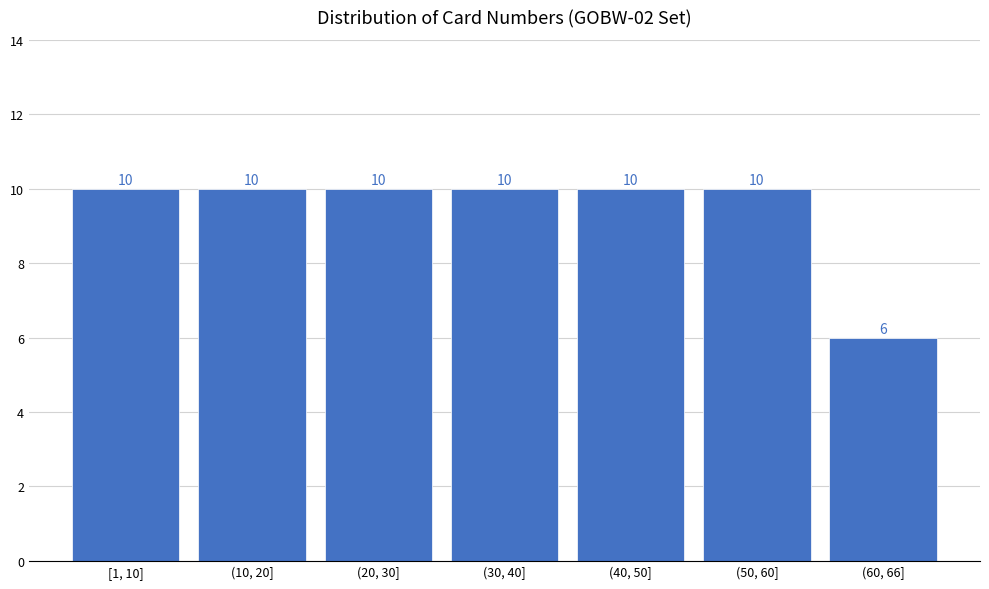

Reading left to right, transcribe all the data shown in this chart.

10	10	10	10	10	10	6